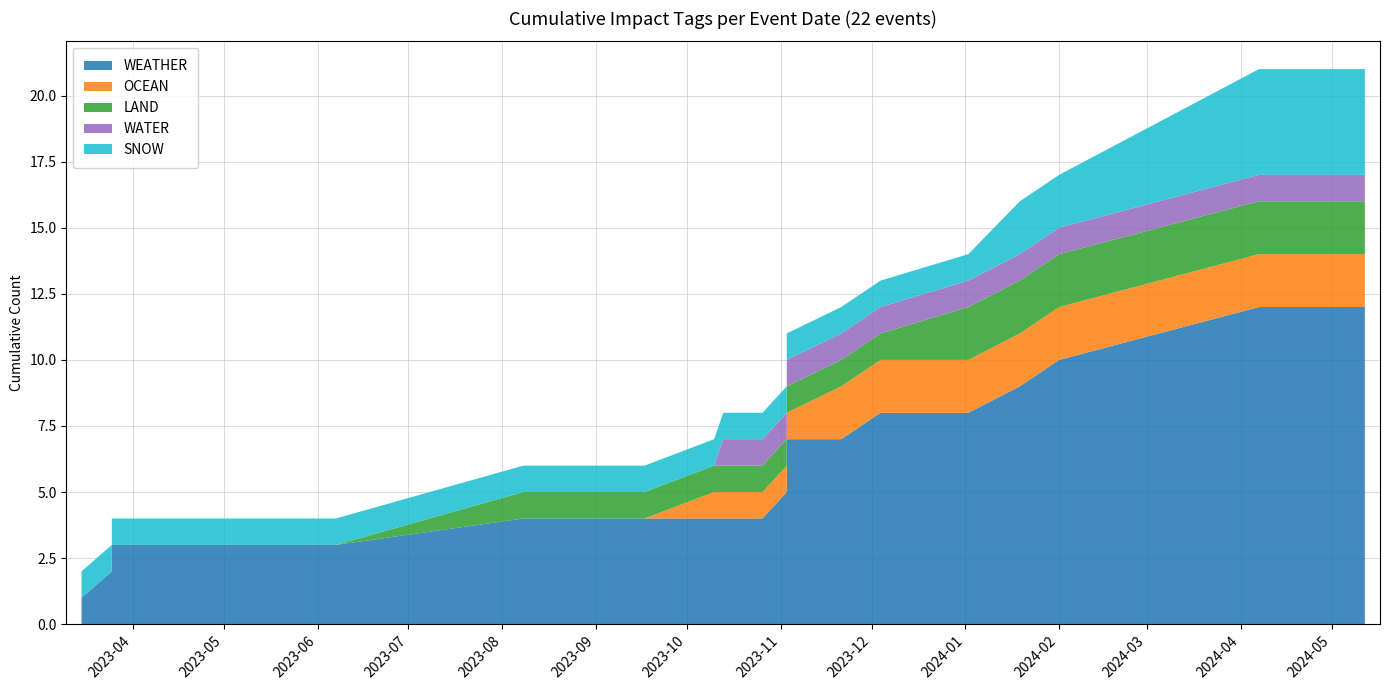

Reading right to left, extract all data points from this chart.

WEATHER: 0	1	1	1	1	0	1	0	1	1	1	0	0	0	0	0	1	0	1	1	1
OCEAN: 0	0	0	0	0	0	0	1	0	0	0	0	0	1	0	0	0	0	0	0	0
LAND: 0	0	0	0	0	1	0	0	0	0	0	0	0	0	0	0	1	0	0	0	0
WATER: 0	0	0	0	0	0	0	0	0	0	0	0	1	0	0	0	0	0	0	0	0
SNOW: 0	1	1	0	1	0	0	0	0	0	0	0	0	0	0	0	0	0	0	0	1